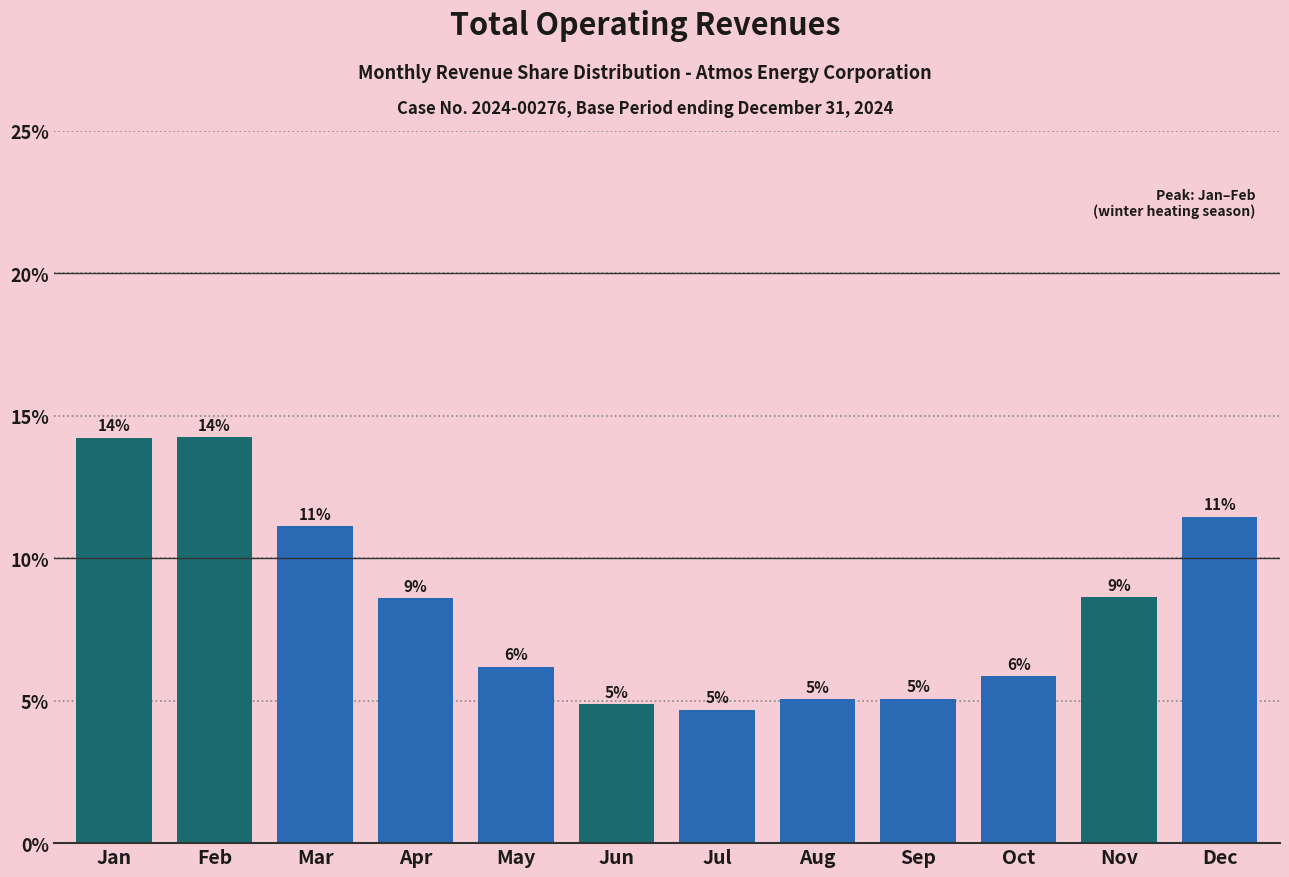

Does the chart contain any negative values?

No